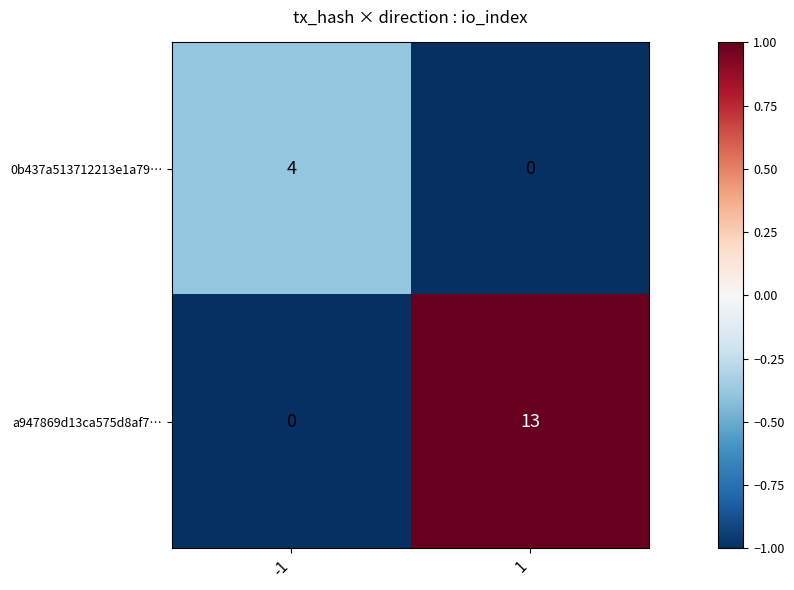

What is the difference between the highest and lowest values at -1?

4